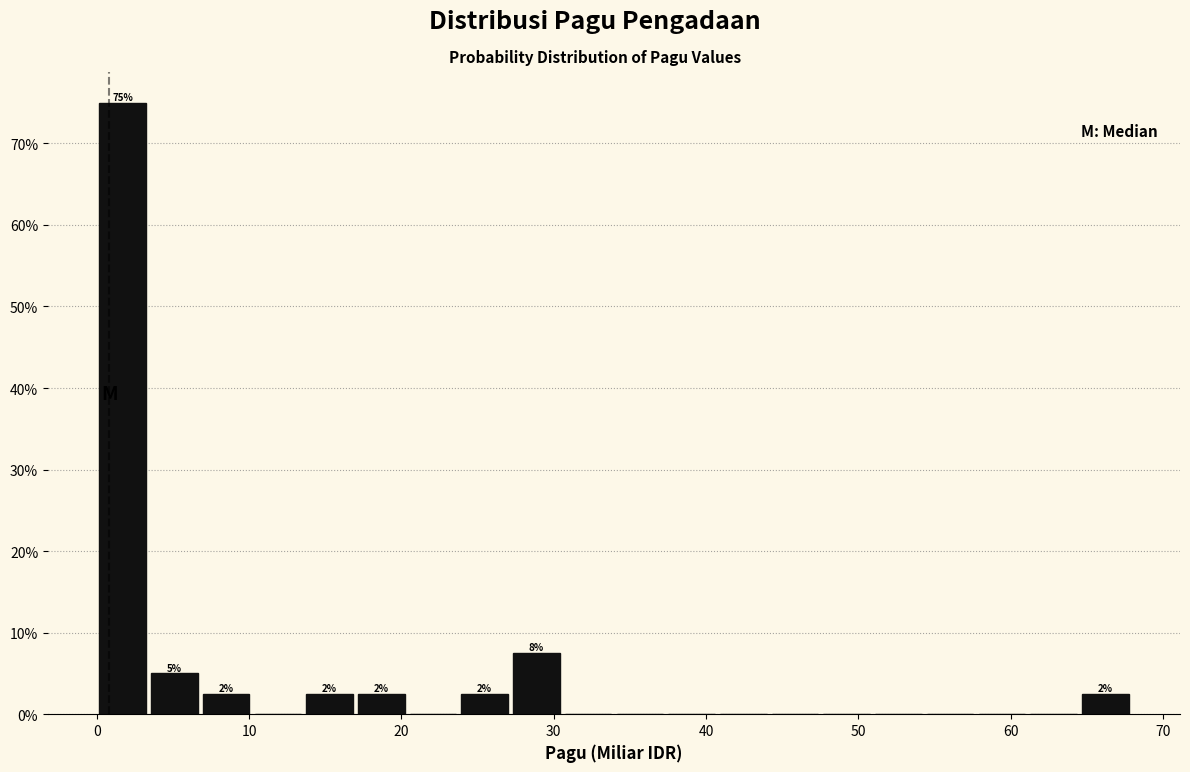

Around what value on the x-axis is the tallest bar? Give the approximate position of its centre, as read against the axis.

2